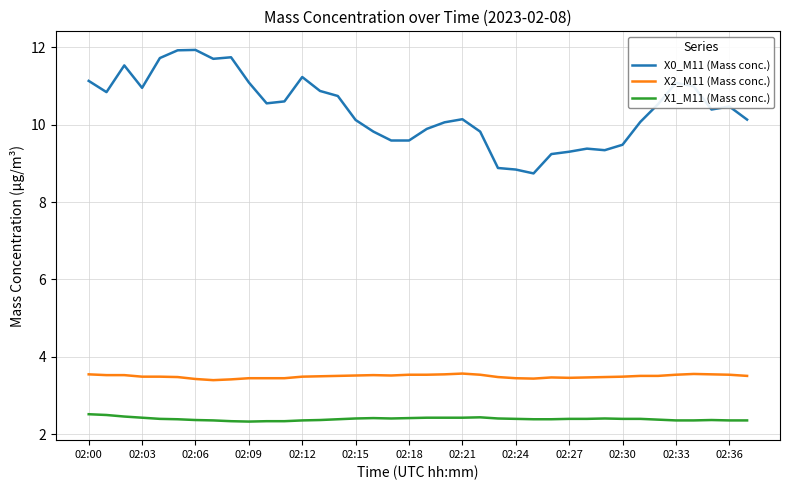

What is the difference between the second highest and second lowest values in the X1_M11 (Mass conc.) series?

0.2